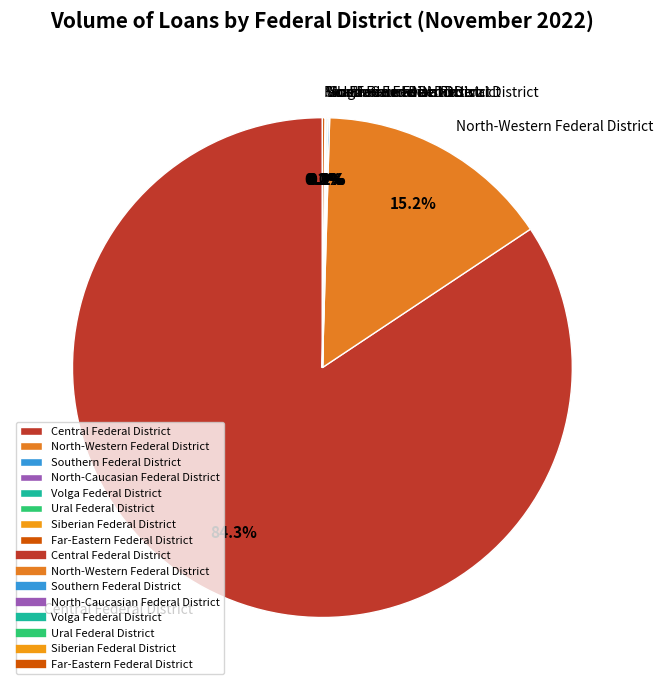

What portion of the pie excludes Central Federal District?

15.7%